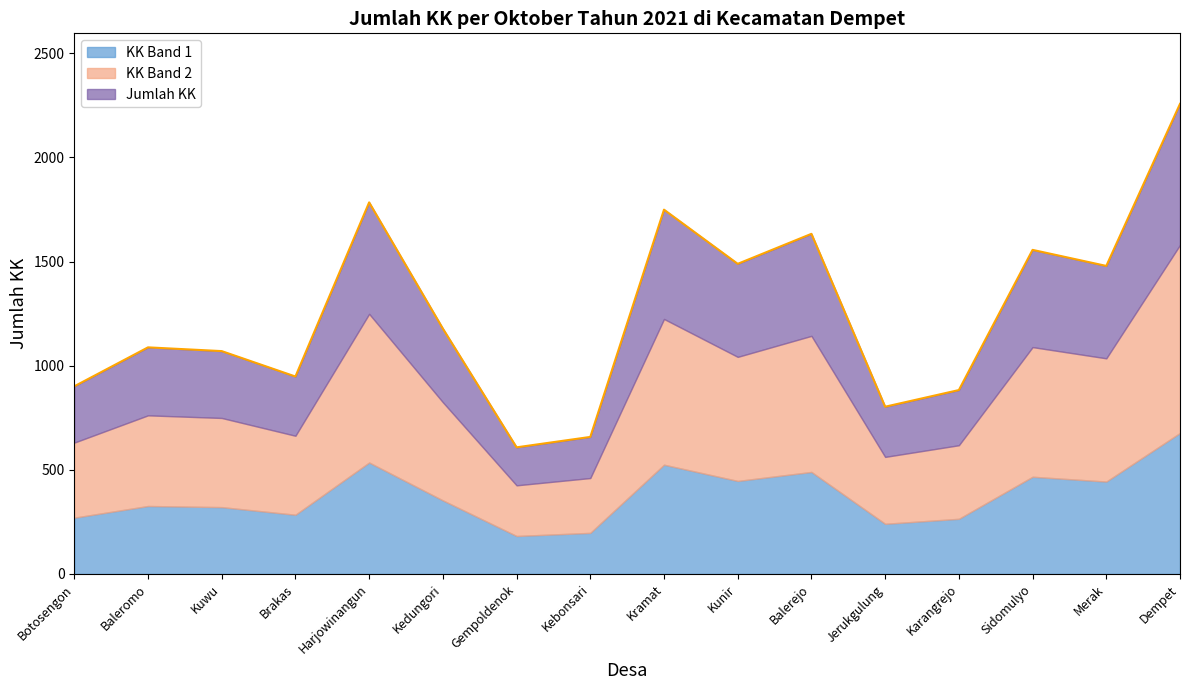

What is the sum of all values?

20084